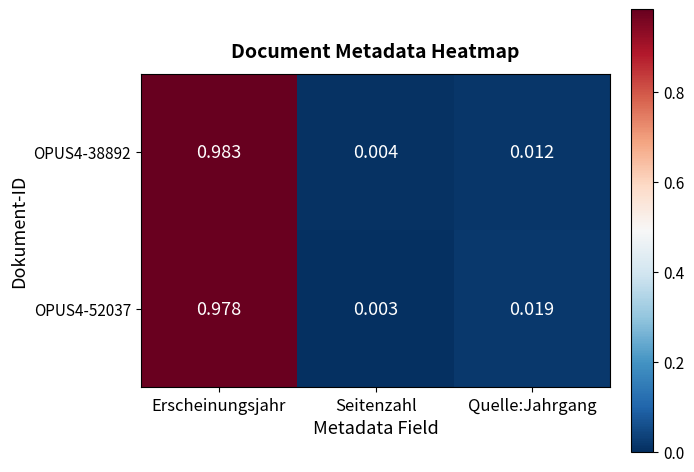

Is the value of OPUS4-52037 at Erscheinungsjahr greater than the value of OPUS4-38892 at Quelle:Jahrgang?

Yes